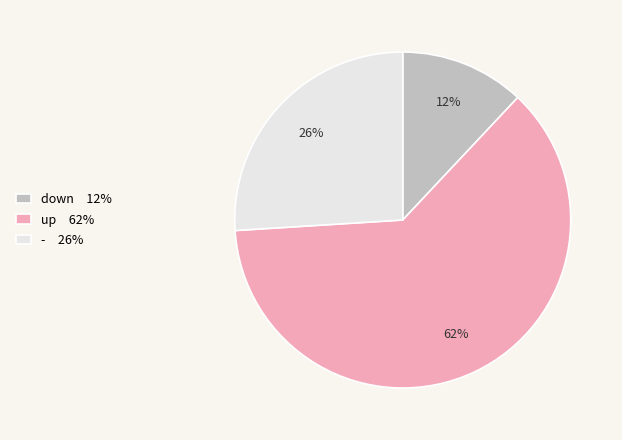

To the nearest percent, what is the difference between the largest and smallest slice percentages?

50%